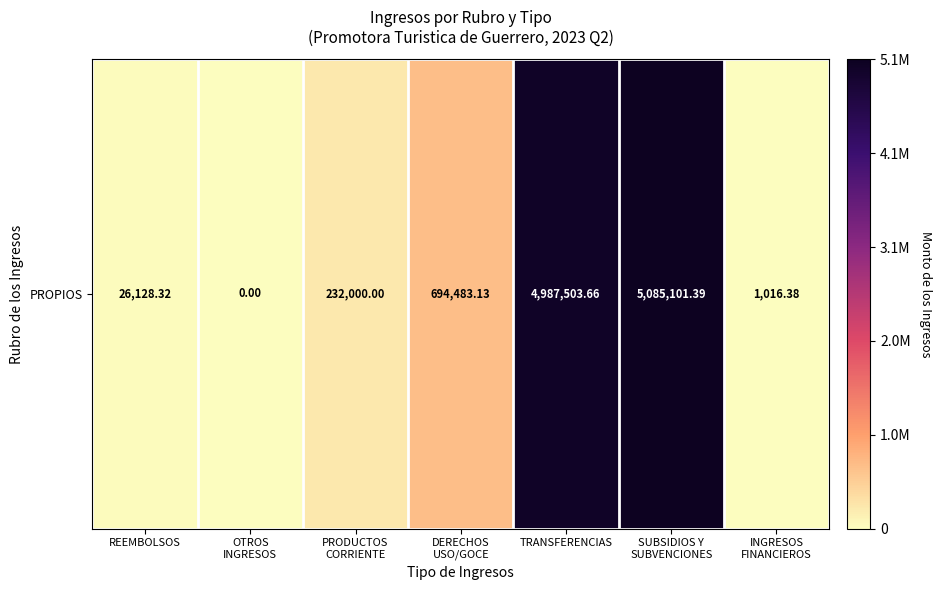

Count the number of values greater than 232000.

3